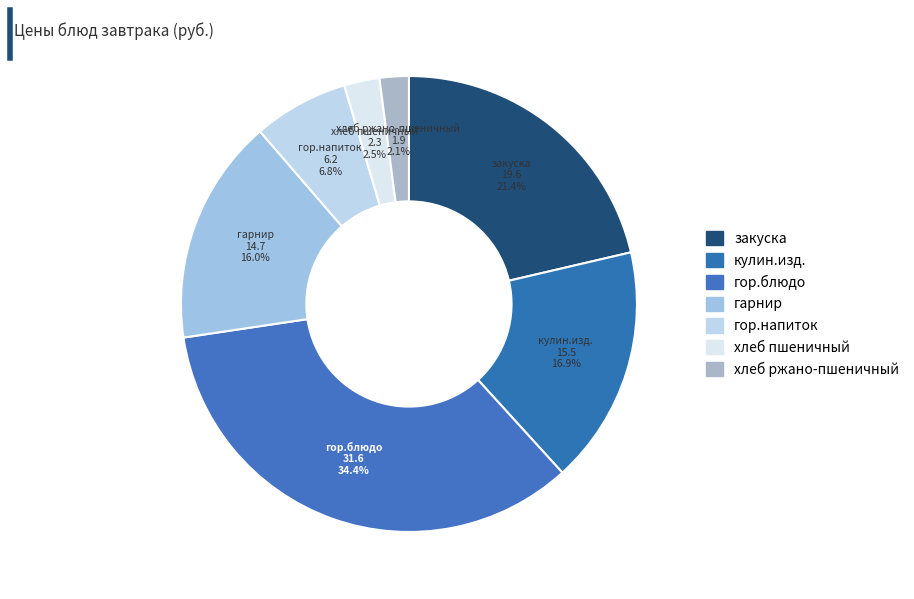

True or false: гарнир accounts for 16% of the total.

True